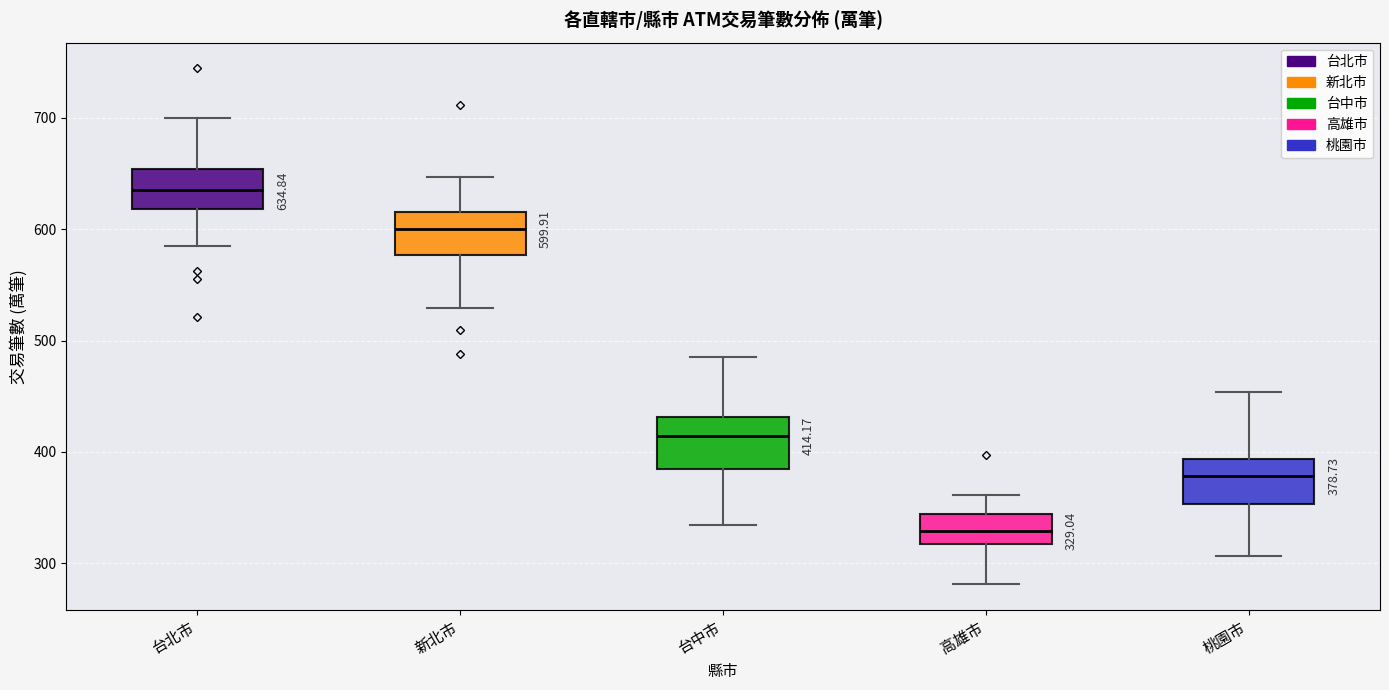

Which box's median line is the lowest?

高雄市